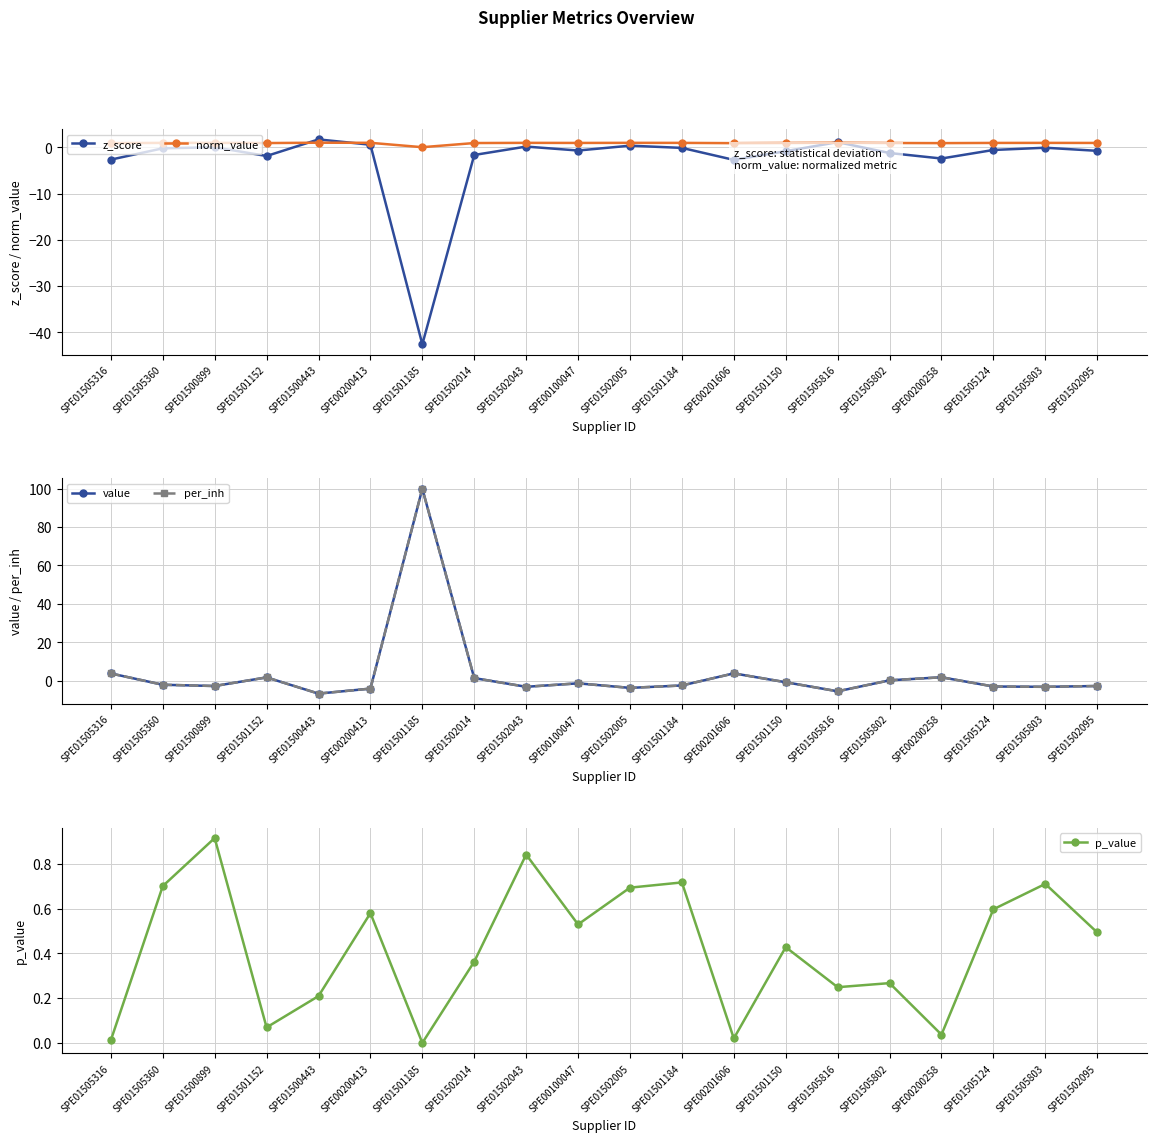

True or false: norm_value and p_value cross at least once.

False